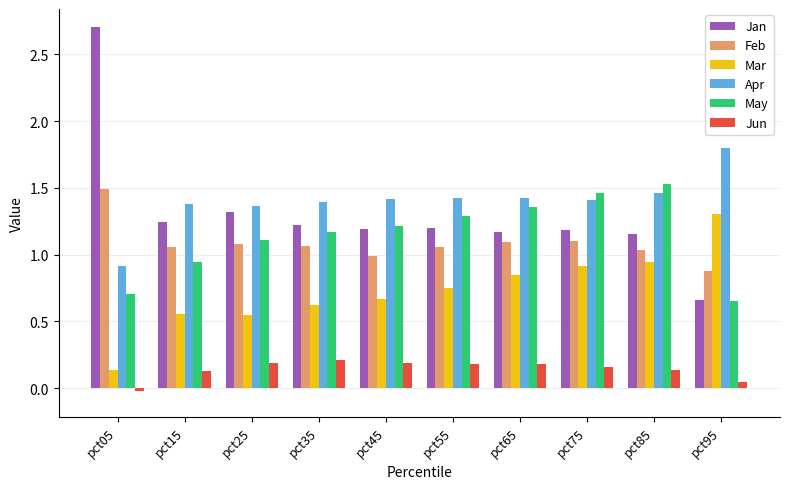

What is the greatest value displayed?

2.7